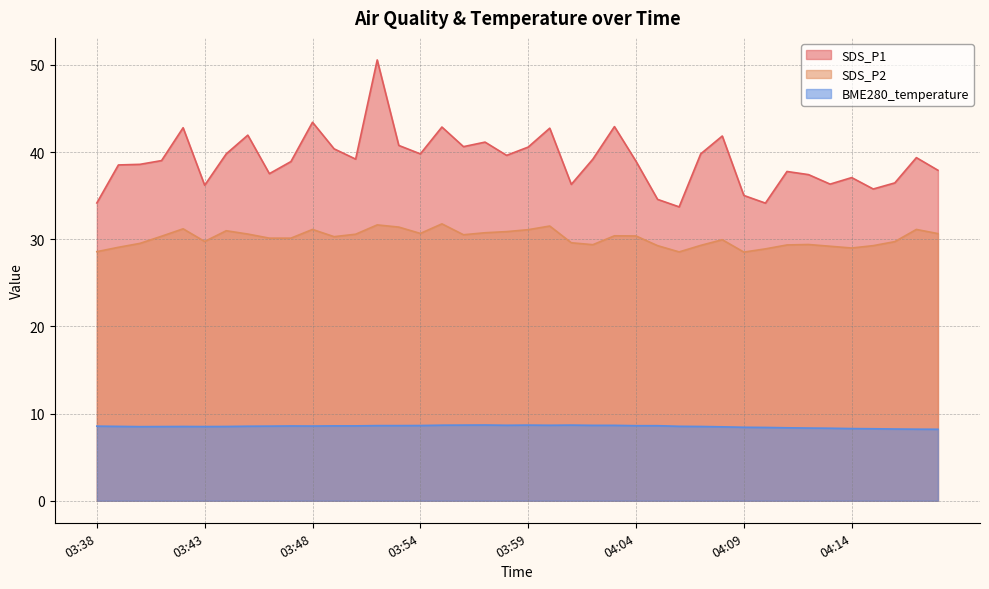

True or false: SDS_P2 and SDS_P1 intersect in this chart.

False